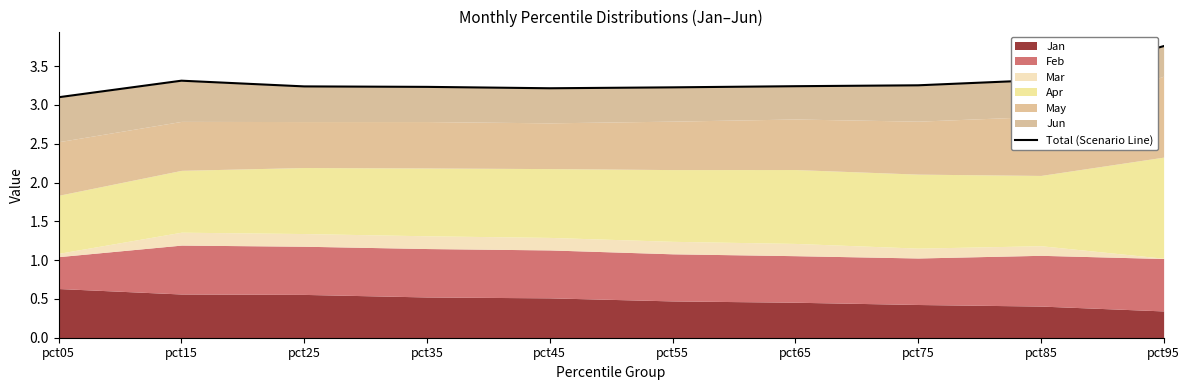

What is the difference between the maximum and minimum values?

0.7